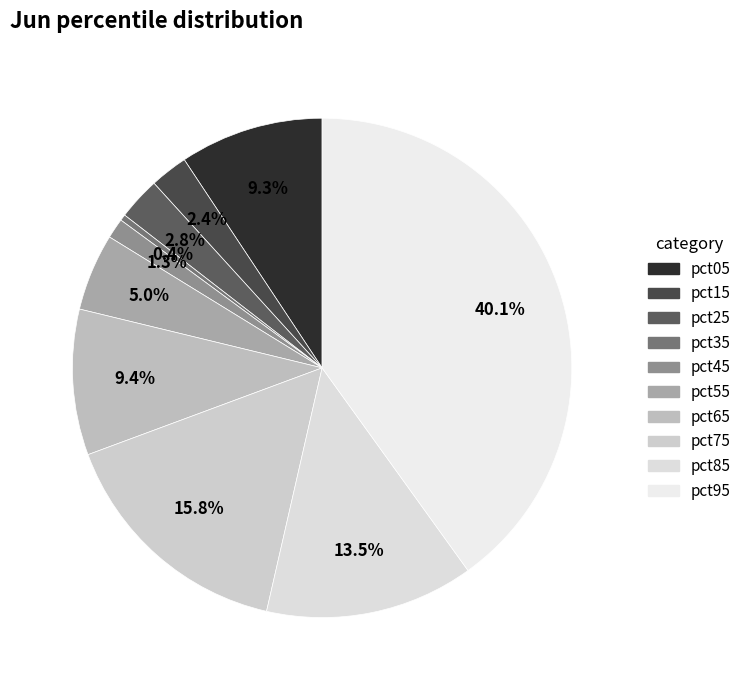

How many slices are in this pie chart?

10